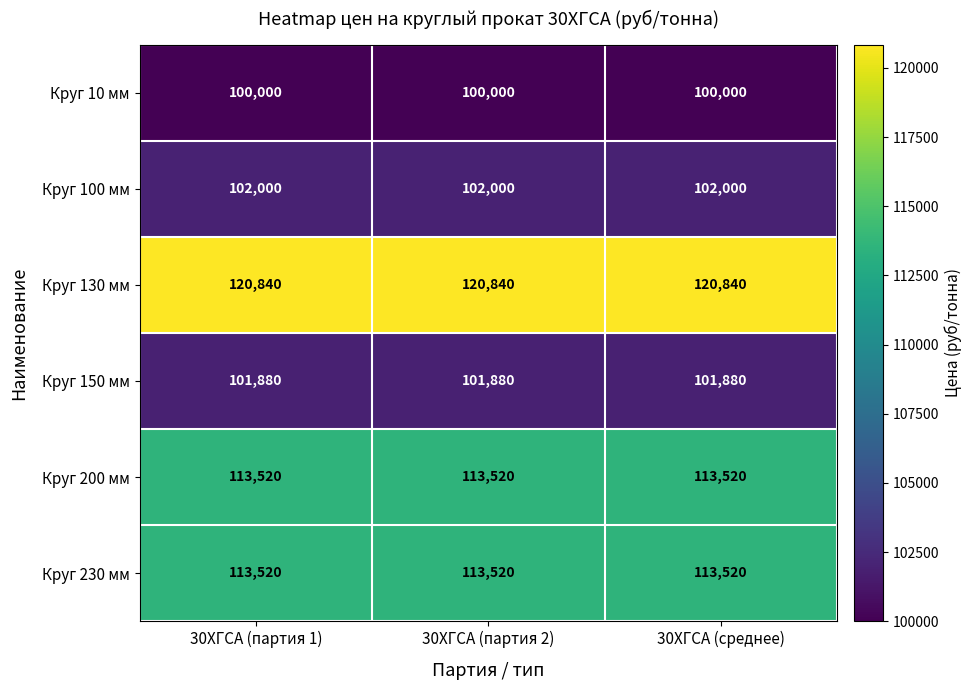

What is the difference between the highest and lowest values at 30ХГСА (партия 2)?

20840